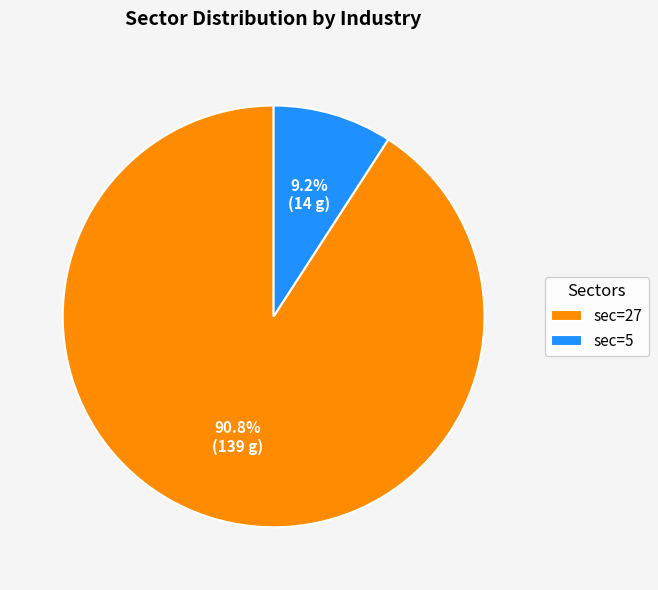

Rank the categories by value from highest to lowest.

sec=27, sec=5